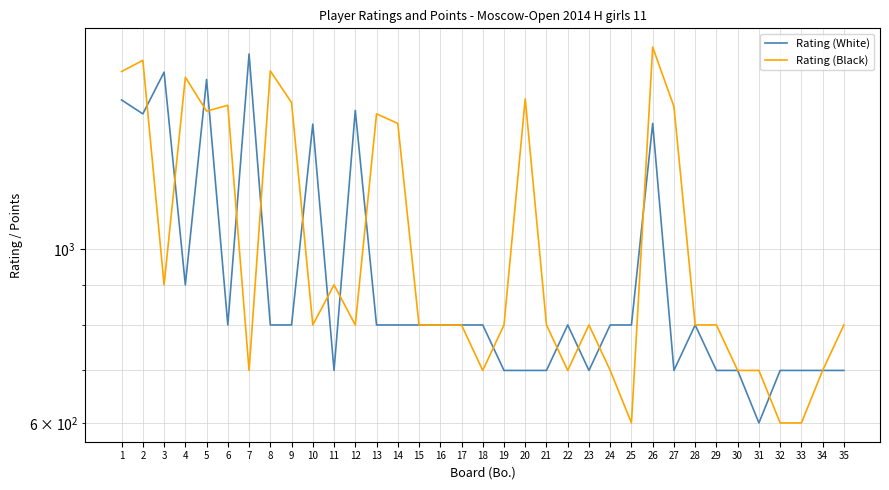

What is the spread (max minus min) of values at 19?

100